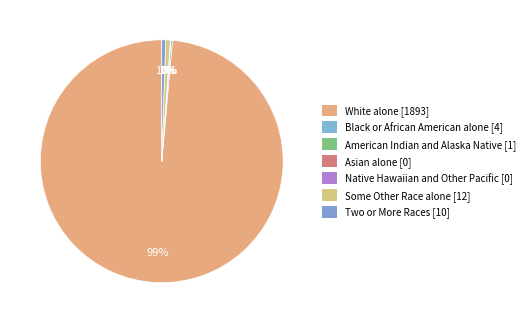

How many slices are in this pie chart?

7